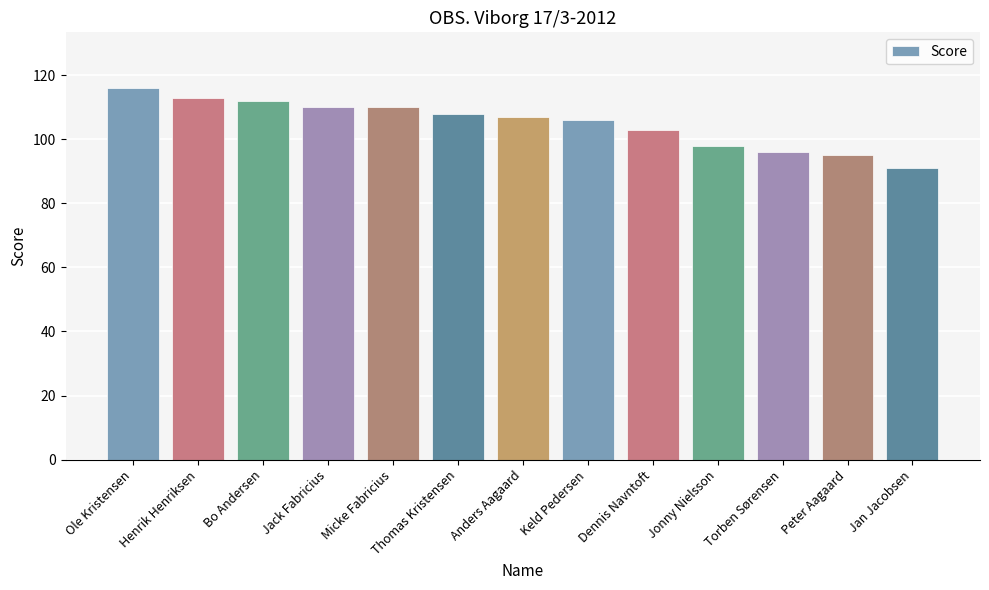

What is the difference between the values at Bo Andersen and Torben Sørensen?

16